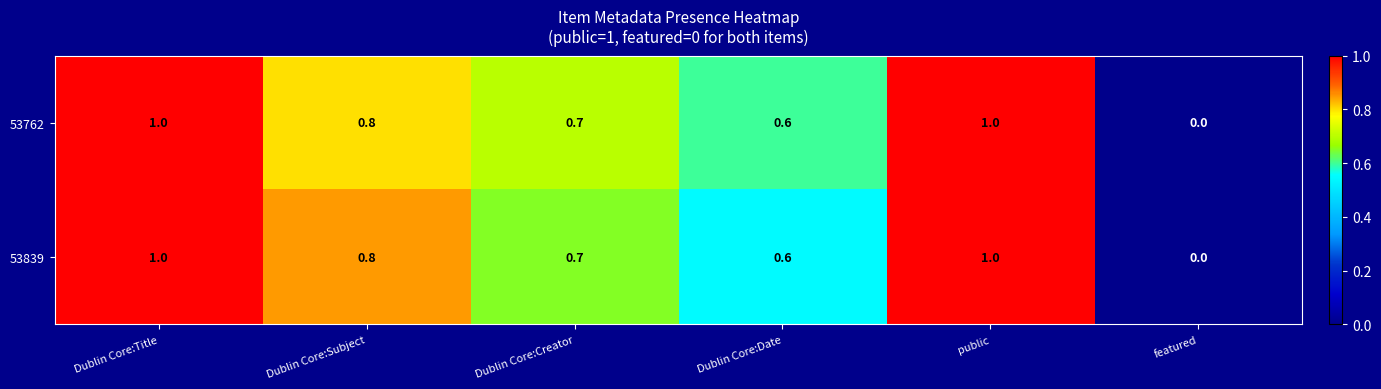

The 53762 series shows 0.6 at Dublin Core:Date. True or false?

True